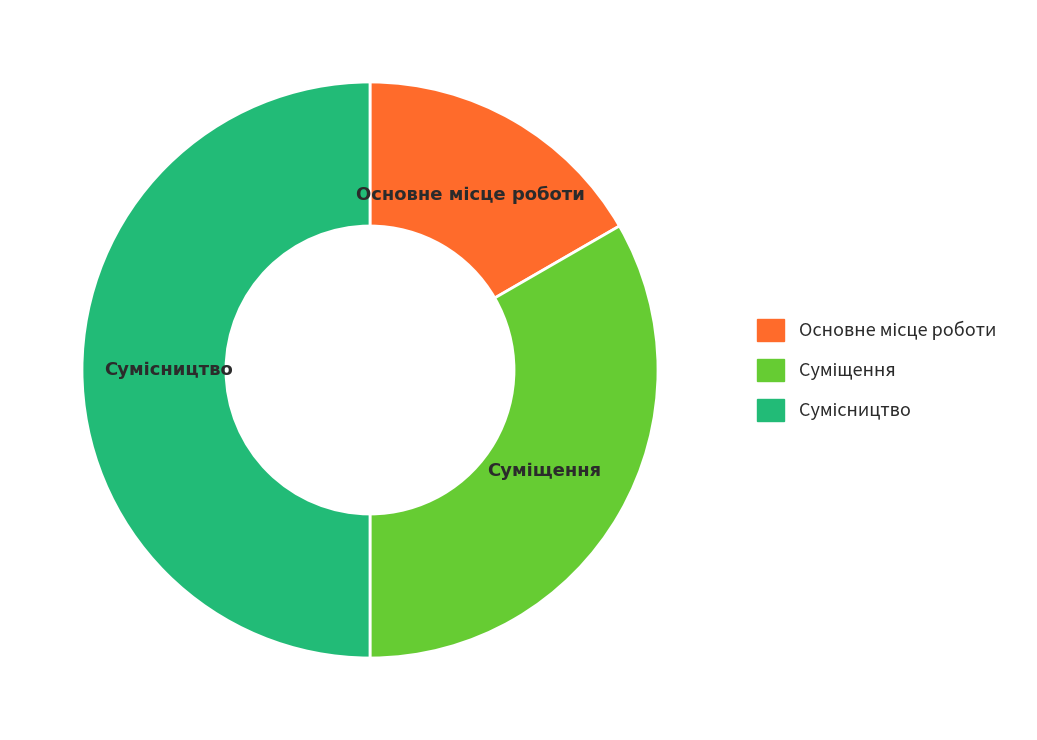

Is there a majority slice in this chart?

No